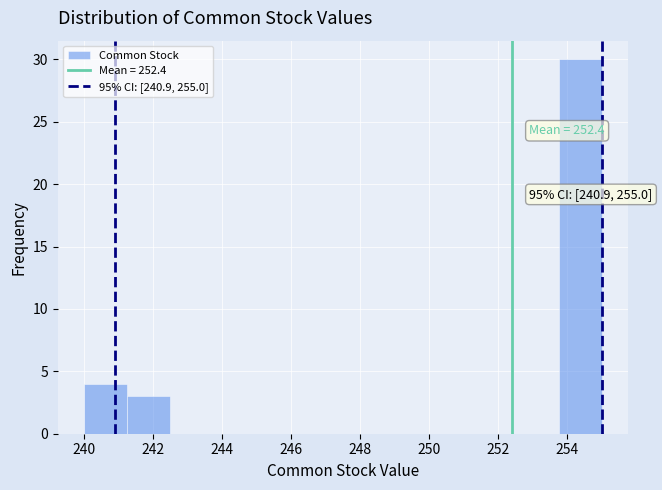

Over which range of the x-axis is the bar tallest?

253.75 to 255.00